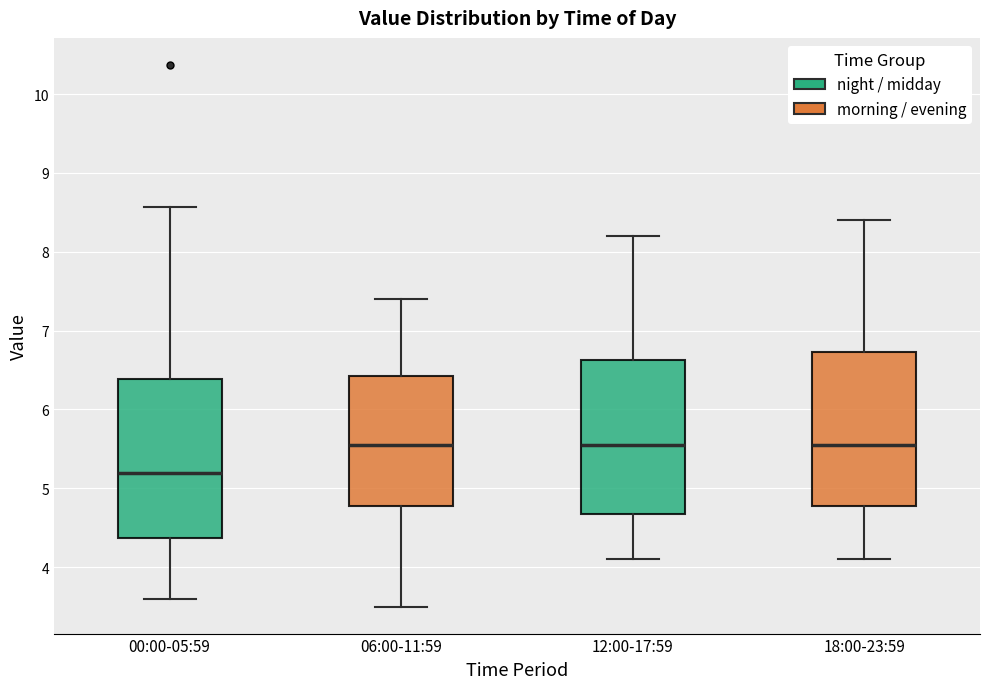

Reading left to right, read every box against the y-axis: the position of its median line, the range the box covers, and the ends of its whiskers. The values are not printed on the chart, so give them approximately, as read against the axis.

00:00-05:59: median 5.2, box 4.4 to 6.4, whiskers 3.6 to 8.6
06:00-11:59: median 5.6, box 4.8 to 6.4, whiskers 3.5 to 7.4
12:00-17:59: median 5.6, box 4.7 to 6.6, whiskers 4.1 to 8.2
18:00-23:59: median 5.6, box 4.8 to 6.7, whiskers 4.1 to 8.4